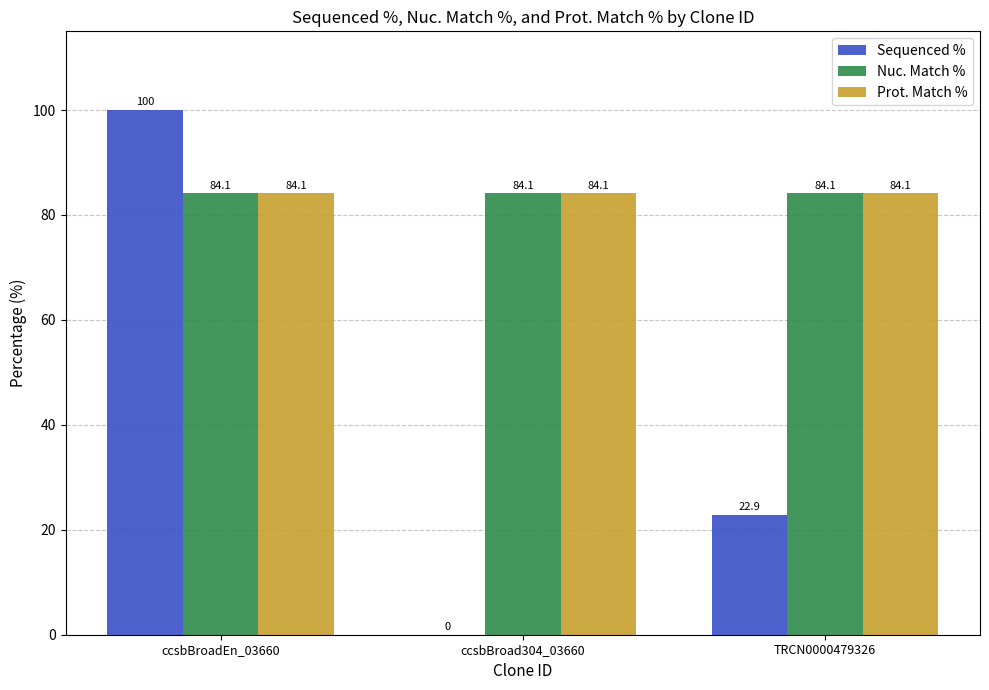

How many groups of bars are there?

3